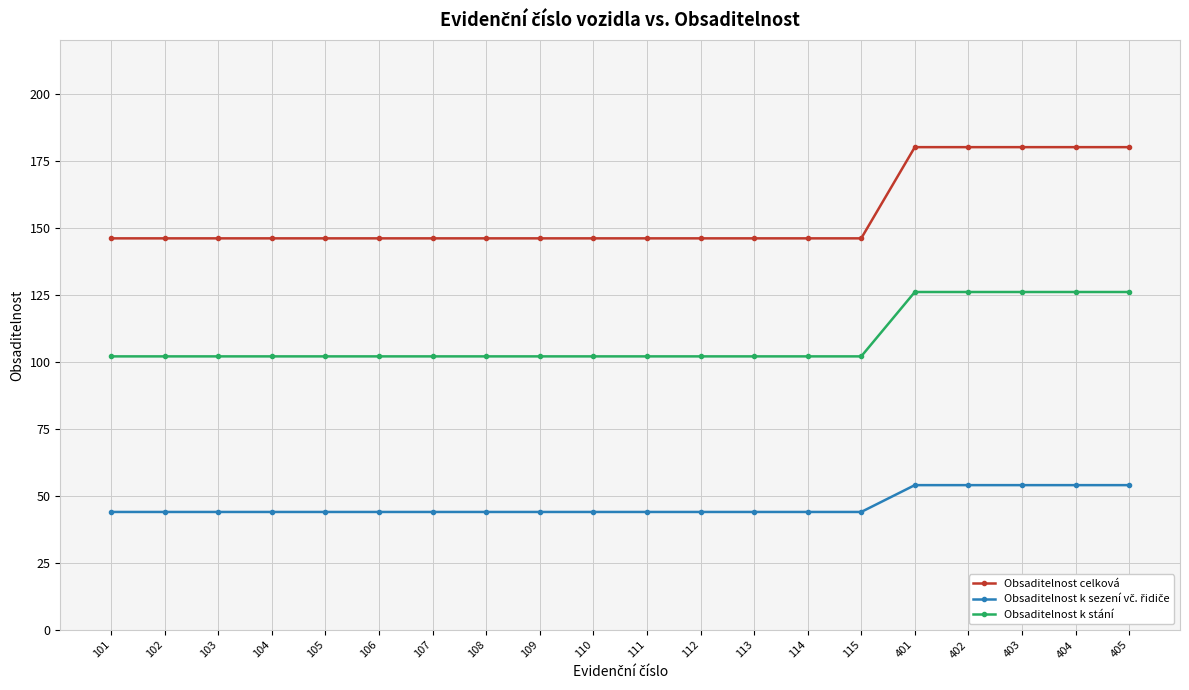

What is the sum of all Obsaditelnost k stání values?

2160